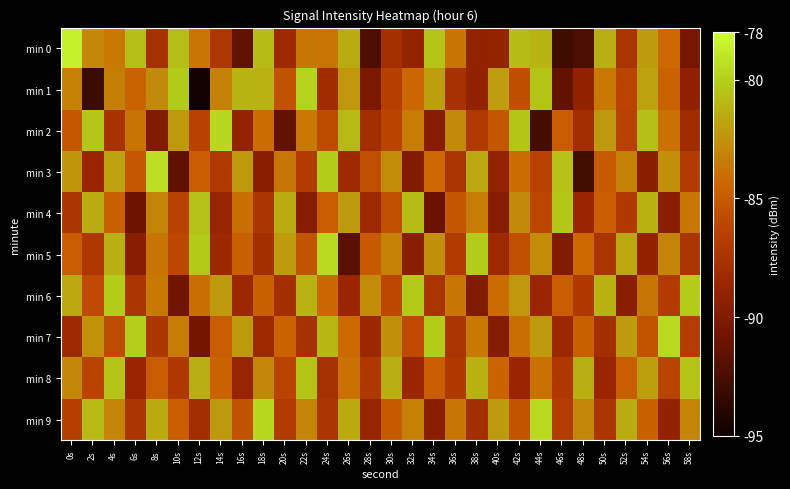

Reading left to right, list all the values displayed in this chart.

min 0: 0s=-78.6	2s=-82.9	4s=-83.6	6s=-80.7	8s=-87.8	10s=-80.7	12s=-83.7	14s=-87.2	16s=-91.5	18s=-80.8	20s=-88.3	22s=-83.7	24s=-83.7	26s=-81.5	28s=-92.3	30s=-87.8	32s=-88.9	34s=-80.4	36s=-83.8	38s=-89.0	40s=-88.9	42s=-80.8	44s=-81.1	46s=-92.9	48s=-92.4	50s=-81.3	52s=-87.4	54s=-82.1	56s=-84.3	58s=-90.5
min 1: 0s=-83.2	2s=-93.1	4s=-83.4	6s=-84.6	8s=-82.9	10s=-80.2	12s=-94.8	14s=-83.2	16s=-81.1	18s=-81.1	20s=-85.4	22s=-79.9	24s=-88.1	26s=-82.3	28s=-90.2	30s=-86.5	32s=-84.3	34s=-82.0	36s=-87.7	38s=-89.0	40s=-82.1	42s=-85.7	44s=-80.5	46s=-91.3	48s=-88.9	50s=-83.6	52s=-86.2	54s=-81.9	56s=-84.6	58s=-89.1
min 2: 0s=-85.1	2s=-80.3	4s=-87.6	6s=-83.8	8s=-90.0	10s=-82.2	12s=-86.5	14s=-79.7	16s=-88.9	18s=-84.1	20s=-91.3	22s=-83.6	24s=-85.8	26s=-80.9	28s=-88.0	30s=-86.2	32s=-83.5	34s=-89.7	36s=-82.9	38s=-87.0	40s=-85.2	42s=-80.5	44s=-92.7	46s=-84.9	48s=-88.0	50s=-82.2	52s=-86.5	54s=-80.7	56s=-83.9	58s=-88.1
min 3: 0s=-82.5	2s=-88.7	4s=-81.9	6s=-85.1	8s=-79.3	10s=-91.6	12s=-84.8	14s=-87.0	16s=-82.2	18s=-89.5	20s=-83.7	22s=-86.9	24s=-80.1	26s=-88.3	28s=-85.6	30s=-82.8	32s=-90.0	34s=-84.2	36s=-87.5	38s=-81.7	40s=-88.9	42s=-84.1	44s=-86.3	46s=-80.6	48s=-92.8	50s=-85.0	52s=-83.2	54s=-89.5	56s=-82.7	58s=-86.9
min 4: 0s=-87.2	2s=-81.5	4s=-84.7	6s=-90.9	8s=-83.1	10s=-86.3	12s=-80.6	14s=-88.8	16s=-84.0	18s=-87.2	20s=-81.5	22s=-89.7	24s=-84.9	26s=-82.1	28s=-88.3	30s=-85.6	32s=-80.8	34s=-91.0	36s=-85.2	38s=-83.5	40s=-89.7	42s=-82.9	44s=-86.1	46s=-80.3	48s=-88.6	50s=-84.8	52s=-87.0	54s=-81.2	56s=-89.5	58s=-83.7
min 5: 0s=-84.9	2s=-87.1	4s=-81.3	6s=-89.6	8s=-83.8	10s=-86.0	12s=-80.2	14s=-88.5	16s=-84.7	18s=-87.9	20s=-82.1	22s=-85.3	24s=-79.6	26s=-91.8	28s=-85.0	30s=-83.2	32s=-89.5	34s=-82.7	36s=-86.9	38s=-80.1	40s=-88.3	42s=-85.6	44s=-82.8	46s=-90.0	48s=-84.2	50s=-87.5	52s=-81.7	54s=-88.9	56s=-83.1	58s=-87.3
min 6: 0s=-81.7	2s=-85.9	4s=-80.1	6s=-87.3	8s=-83.6	10s=-90.8	12s=-84.0	14s=-82.2	16s=-88.5	18s=-84.7	20s=-87.9	22s=-81.1	24s=-84.3	26s=-88.6	28s=-82.8	30s=-86.0	32s=-80.2	34s=-87.5	36s=-83.7	38s=-89.9	40s=-84.1	42s=-82.3	44s=-88.6	46s=-84.8	48s=-87.0	50s=-81.2	52s=-89.5	54s=-83.7	56s=-86.9	58s=-80.1
min 7: 0s=-88.3	2s=-82.6	4s=-85.8	6s=-80.0	8s=-87.2	10s=-83.5	12s=-90.7	14s=-84.9	16s=-82.1	18s=-88.3	20s=-84.6	22s=-87.8	24s=-81.0	26s=-84.2	28s=-88.5	30s=-82.7	32s=-85.9	34s=-80.1	36s=-87.3	38s=-83.6	40s=-89.8	42s=-84.0	44s=-82.2	46s=-88.5	48s=-84.7	50s=-87.9	52s=-82.1	54s=-85.3	56s=-79.6	58s=-86.8
min 8: 0s=-83.0	2s=-86.2	4s=-80.5	6s=-88.7	8s=-84.9	10s=-87.1	12s=-81.3	14s=-84.6	16s=-88.8	18s=-83.0	20s=-86.2	22s=-80.5	24s=-87.7	26s=-83.9	28s=-87.1	30s=-81.3	32s=-88.6	34s=-84.8	36s=-87.0	38s=-81.2	40s=-84.5	42s=-88.7	44s=-83.9	46s=-87.1	48s=-81.3	50s=-88.6	52s=-84.8	54s=-82.0	56s=-86.2	58s=-80.5
min 9: 0s=-86.7	2s=-80.9	4s=-83.1	6s=-87.3	8s=-81.6	10s=-84.8	12s=-88.0	14s=-82.2	16s=-85.5	18s=-79.7	20s=-86.9	22s=-83.1	24s=-87.3	26s=-81.6	28s=-88.8	30s=-85.0	32s=-83.2	34s=-89.5	36s=-83.7	38s=-87.9	40s=-82.1	42s=-85.3	44s=-79.6	46s=-86.8	48s=-83.0	50s=-87.2	52s=-81.5	54s=-84.7	56s=-88.9	58s=-83.1